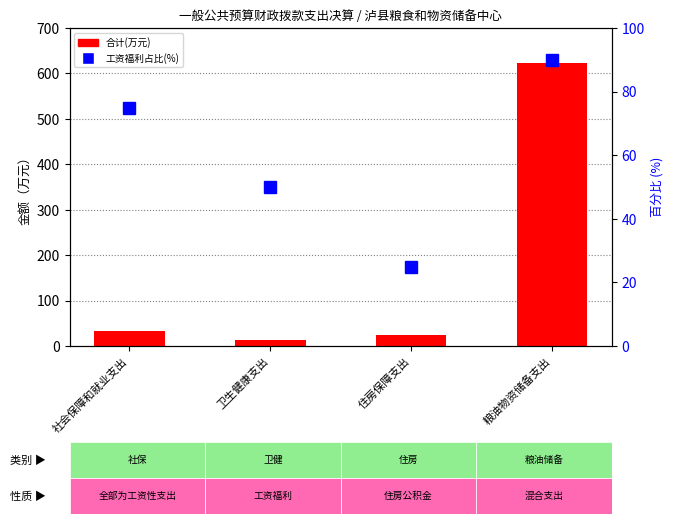

At which category is the sum across all series the highest?

粮油物资储备支出